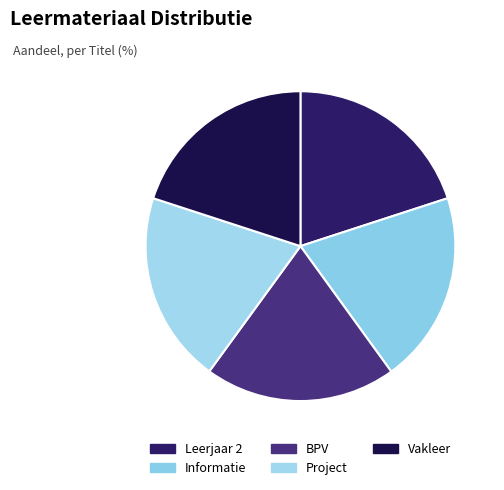

How many slices are in this pie chart?

5